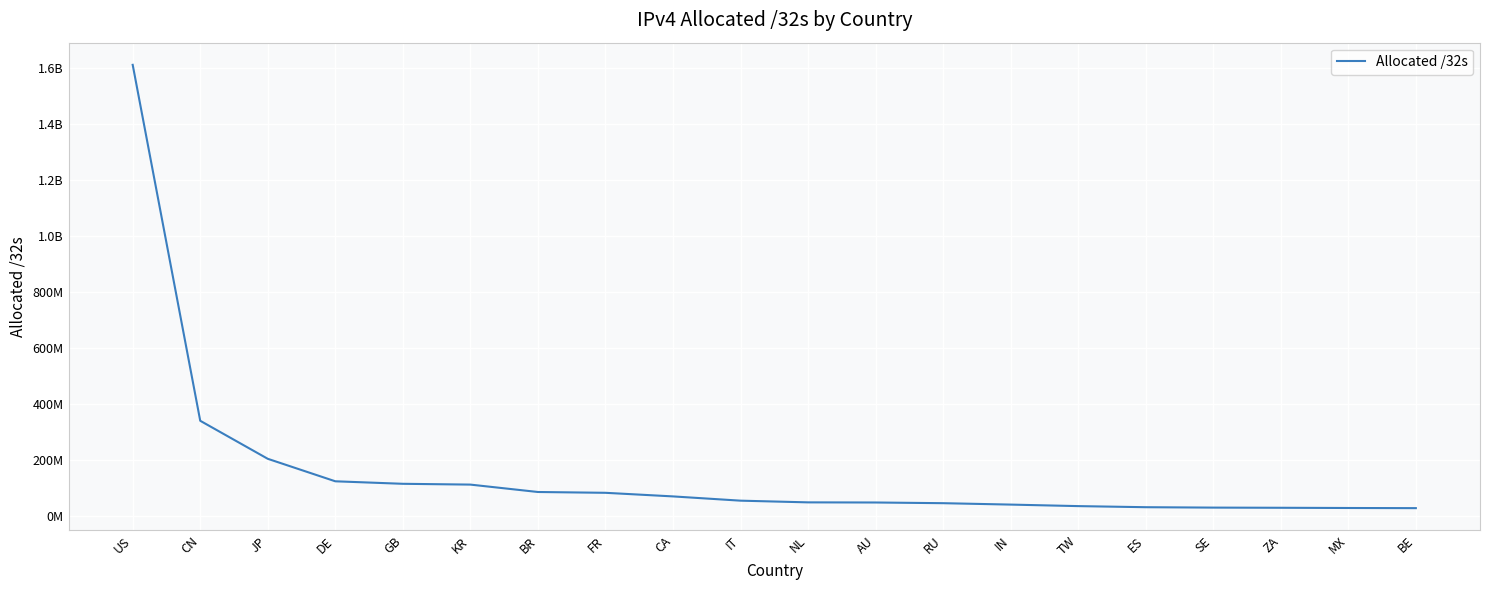

Is this an area chart (filled region under the line)?

No